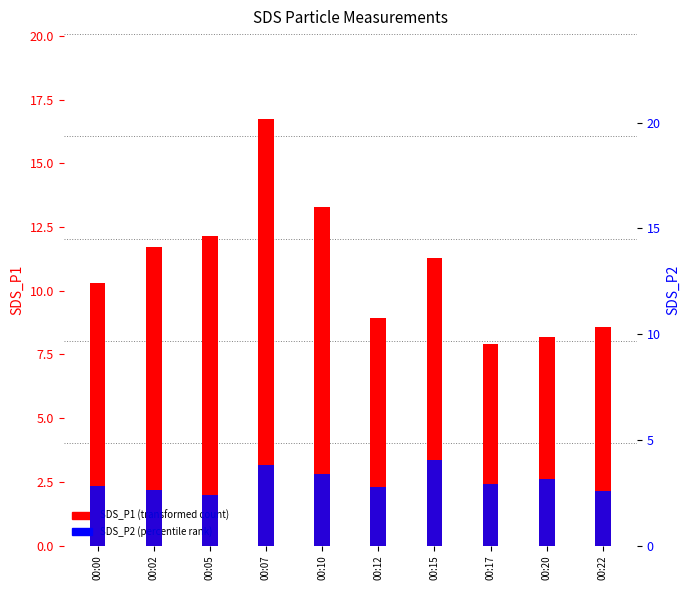

What are all the series names shown in the legend?

SDS_P1, SDS_P2